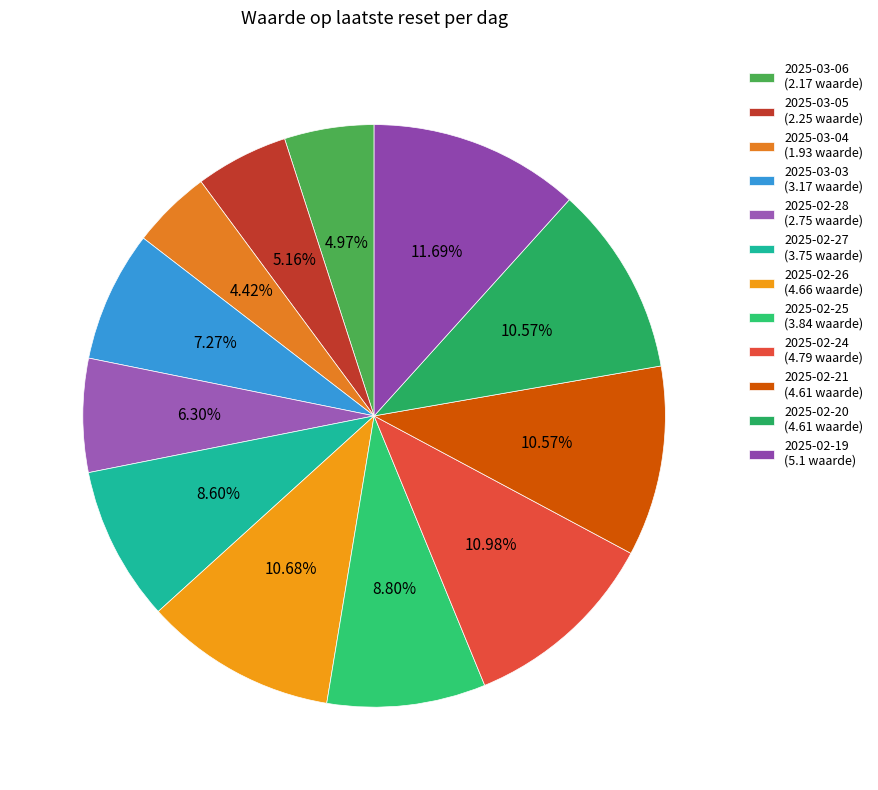

Rank the categories by value from lowest to highest.

2025-03-04, 2025-03-06, 2025-03-05, 2025-02-28, 2025-03-03, 2025-02-27, 2025-02-25, 2025-02-21, 2025-02-20, 2025-02-26, 2025-02-24, 2025-02-19